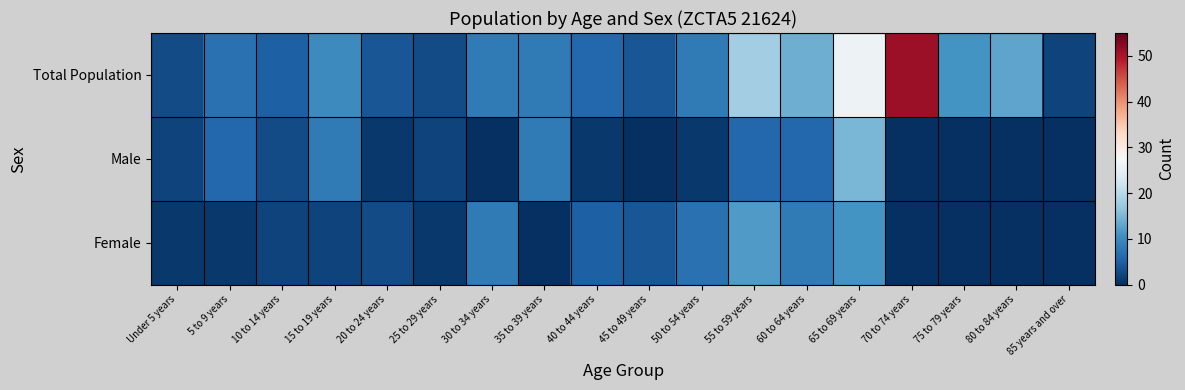

Reading right to left, transcribe all the data shown in this chart.

Total Population: 85 years and over=2	80 to 84 years=13	75 to 79 years=11	70 to 74 years=51	65 to 69 years=26	60 to 64 years=14	55 to 59 years=18	50 to 54 years=8	45 to 49 years=4	40 to 44 years=6	35 to 39 years=8	30 to 34 years=8	25 to 29 years=3	20 to 24 years=4	15 to 19 years=10	10 to 14 years=5	5 to 9 years=7	Under 5 years=3
Male: 85 years and over=0	80 to 84 years=0	75 to 79 years=0	70 to 74 years=0	65 to 69 years=15	60 to 64 years=6	55 to 59 years=6	50 to 54 years=1	45 to 49 years=0	40 to 44 years=1	35 to 39 years=8	30 to 34 years=0	25 to 29 years=2	20 to 24 years=1	15 to 19 years=8	10 to 14 years=3	5 to 9 years=6	Under 5 years=2
Female: 85 years and over=0	80 to 84 years=0	75 to 79 years=0	70 to 74 years=0	65 to 69 years=11	60 to 64 years=8	55 to 59 years=12	50 to 54 years=7	45 to 49 years=4	40 to 44 years=5	35 to 39 years=0	30 to 34 years=8	25 to 29 years=1	20 to 24 years=3	15 to 19 years=2	10 to 14 years=2	5 to 9 years=1	Under 5 years=1